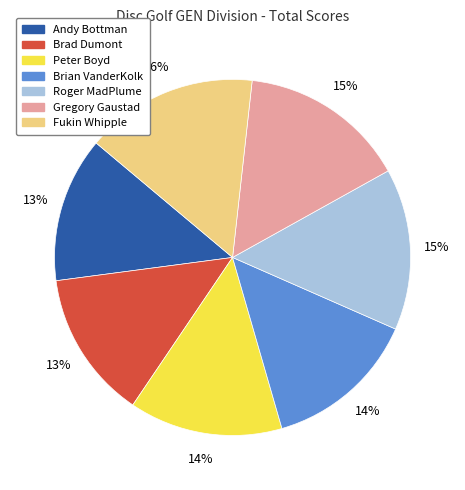

The Brad Dumont slice represents 13% of the pie. True or false?

True